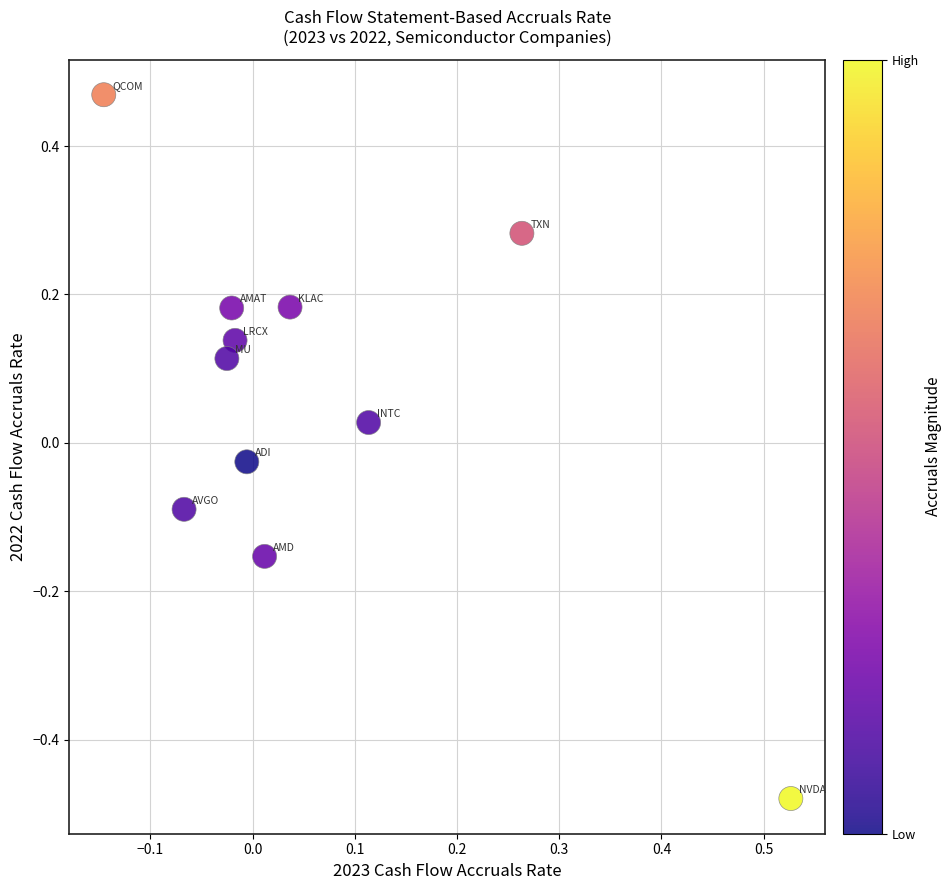

What is the range of Y values (max minus min)?

0.9